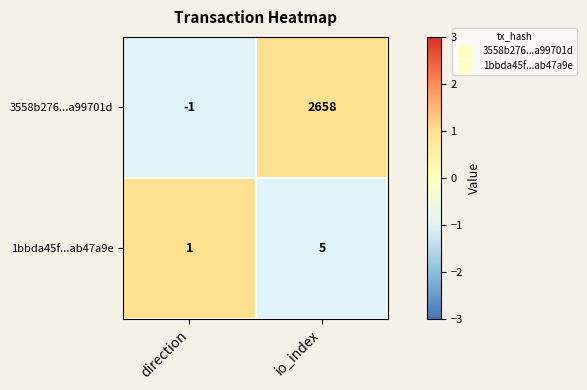

How many values in the 1bbda45f...ab47a9e series are below 5?

1